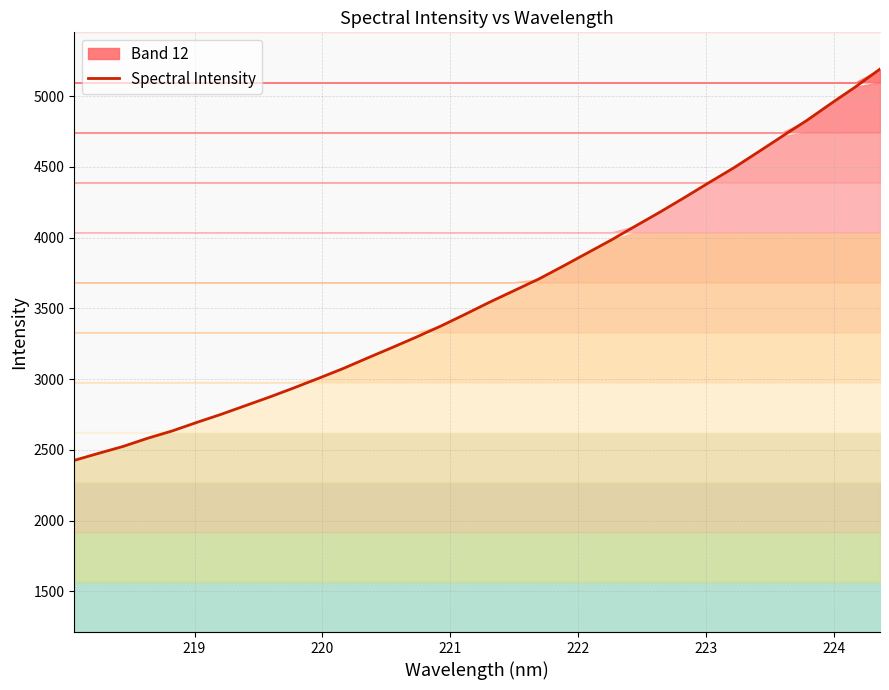

Is it true that the value at 31 is 1746.1?

False